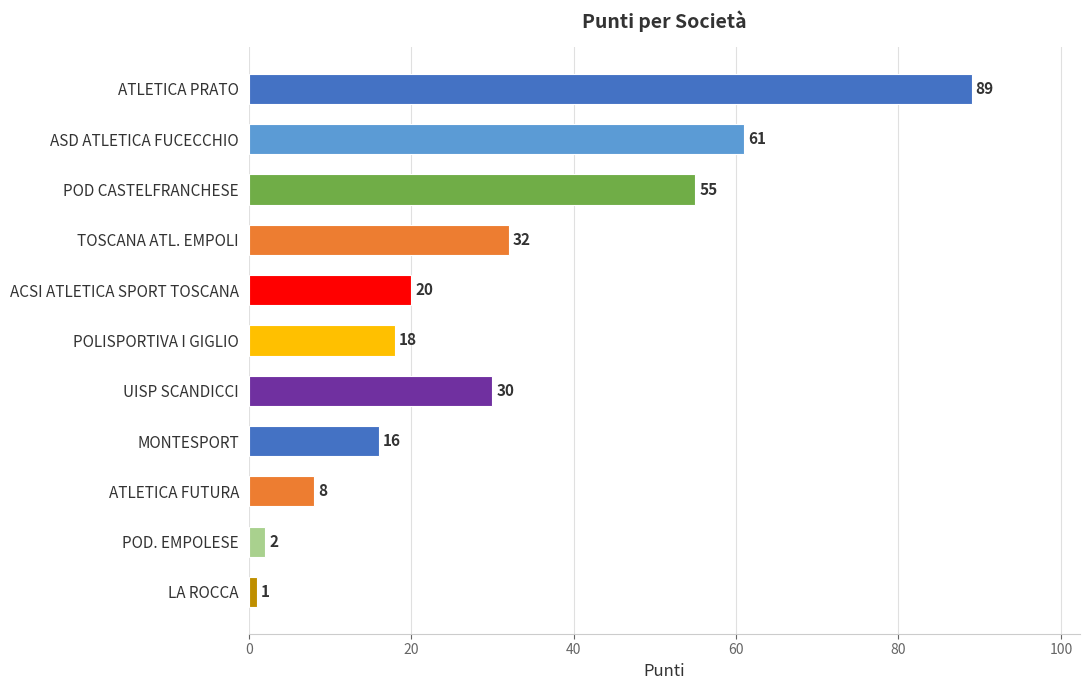

Which label corresponds to the smallest value in the chart?

LA ROCCA